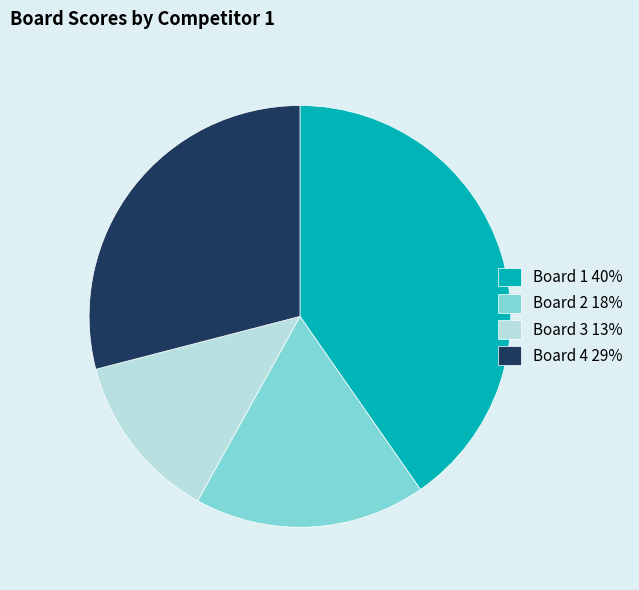

Count the number of slices in the pie.

4